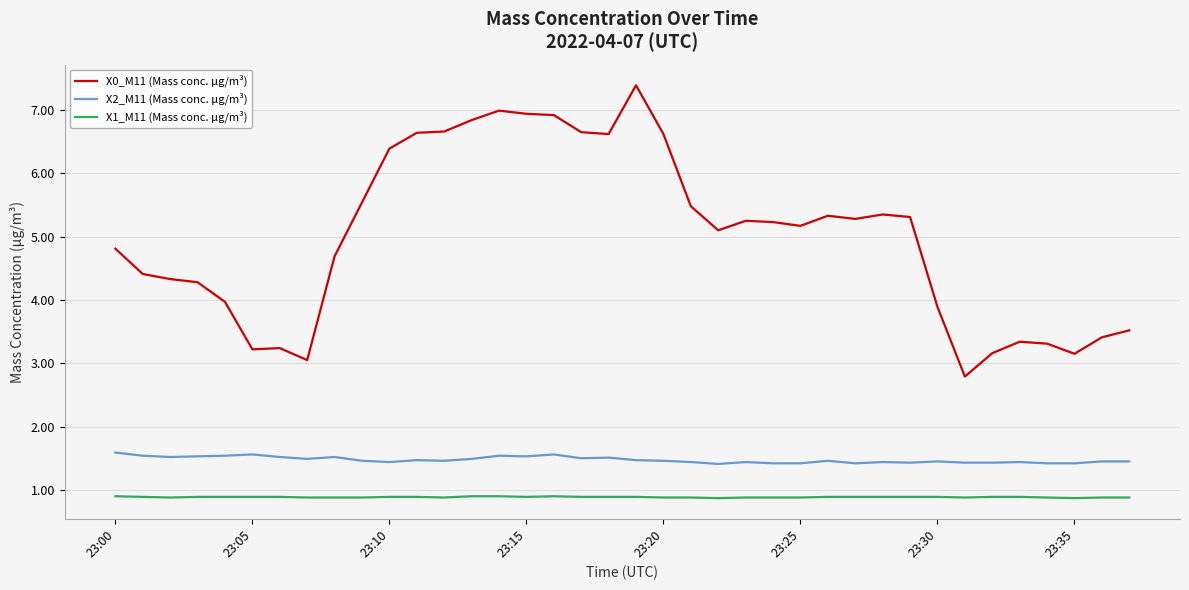

Which series has the largest total across all categories?

X0_M11 (Mass conc. μg/m³)